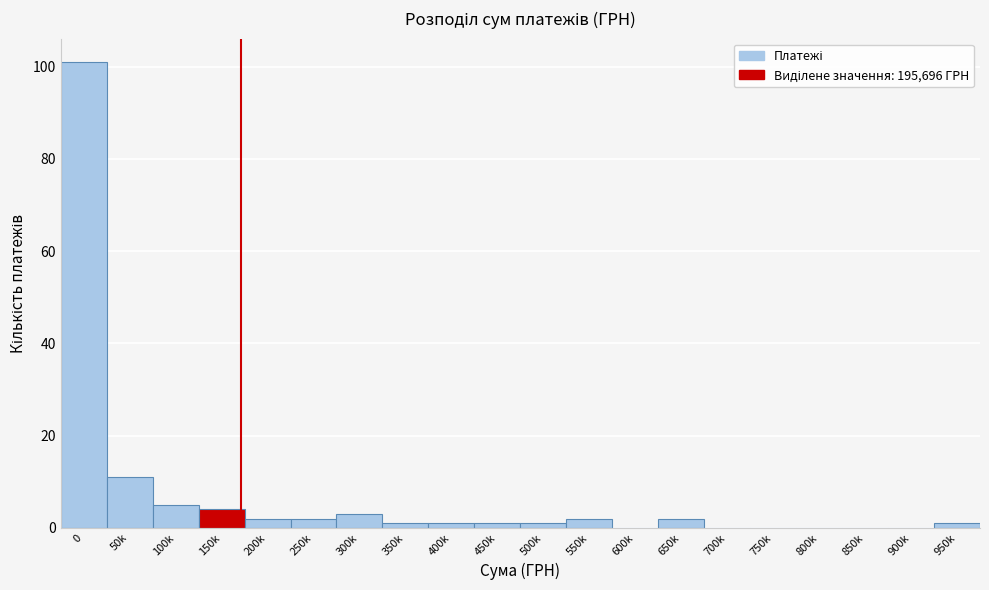

Reading left to right, extract all data points from this chart.

0=101	50k=11	100k=5	150k=4	200k=2	250k=2	300k=3	350k=1	400k=1	450k=1	500k=1	550k=2	600k=0	650k=2	700k=0	750k=0	800k=0	850k=0	900k=0	950k=1